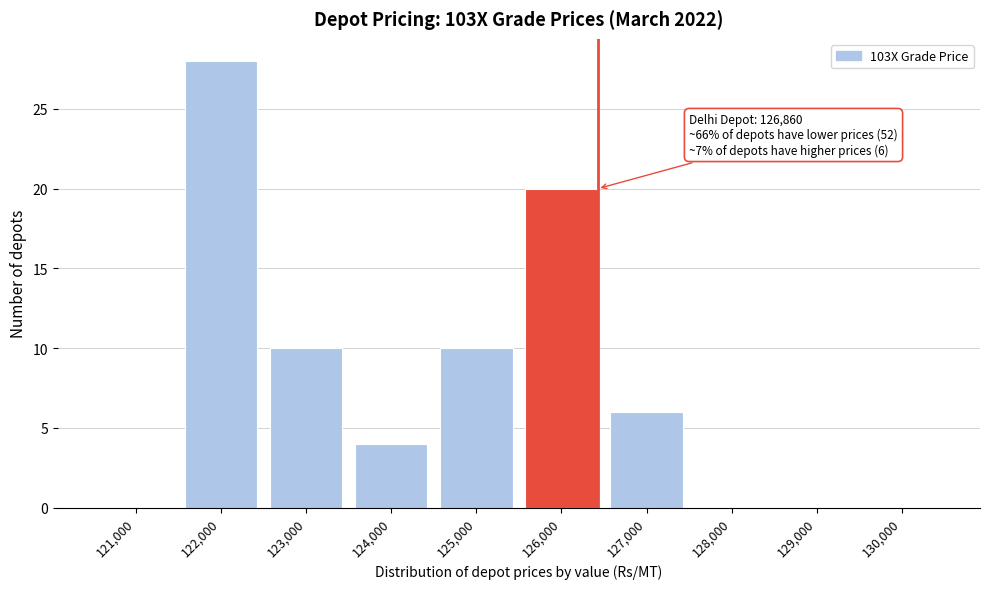

Reading right to left, list all the values displayed in this chart.

130,000=0	129,000=0	128,000=0	127,000=6	126,000=20	125,000=10	124,000=4	123,000=10	122,000=28	121,000=0